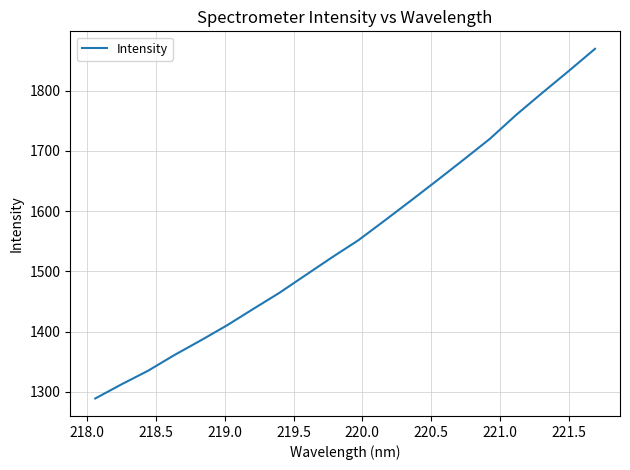

What is the greatest value displayed?

1869.7